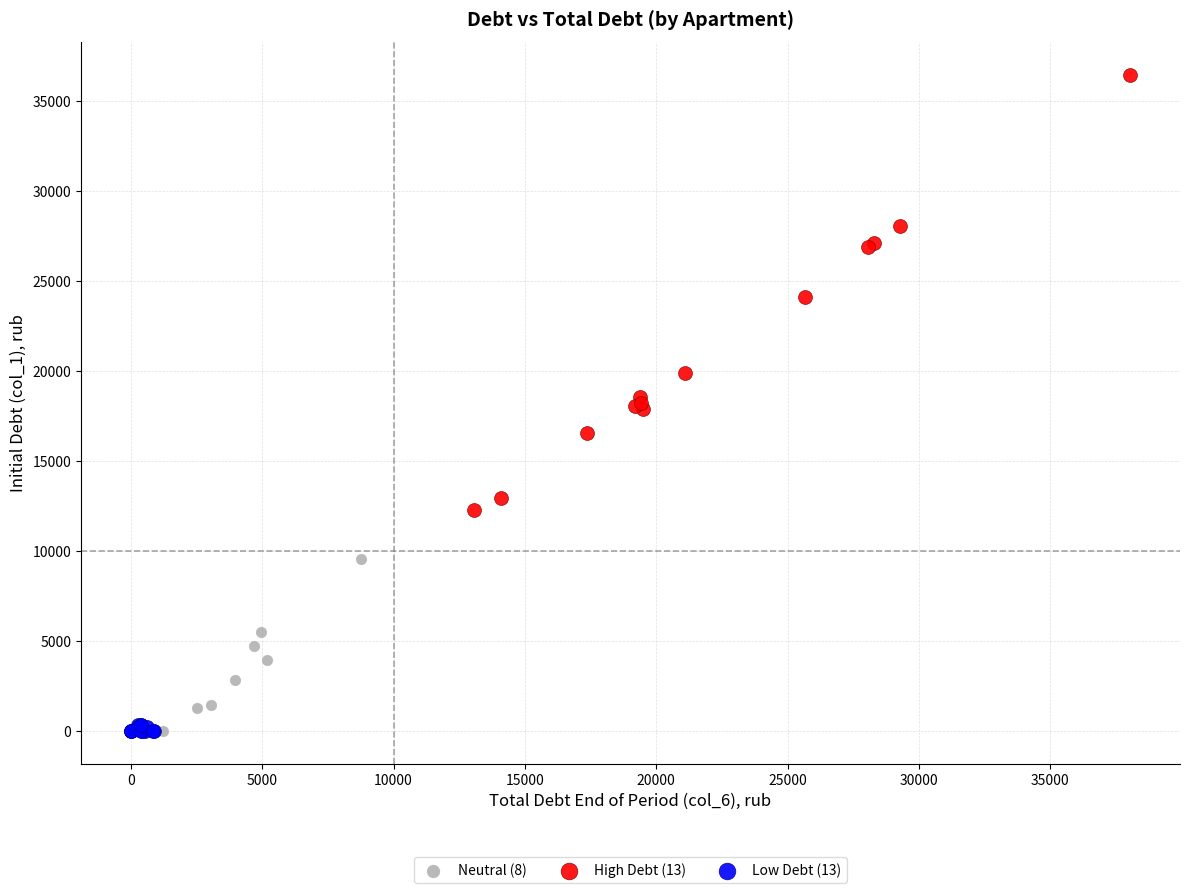

Which series has the largest Y range (max minus min)?

High Debt (13)